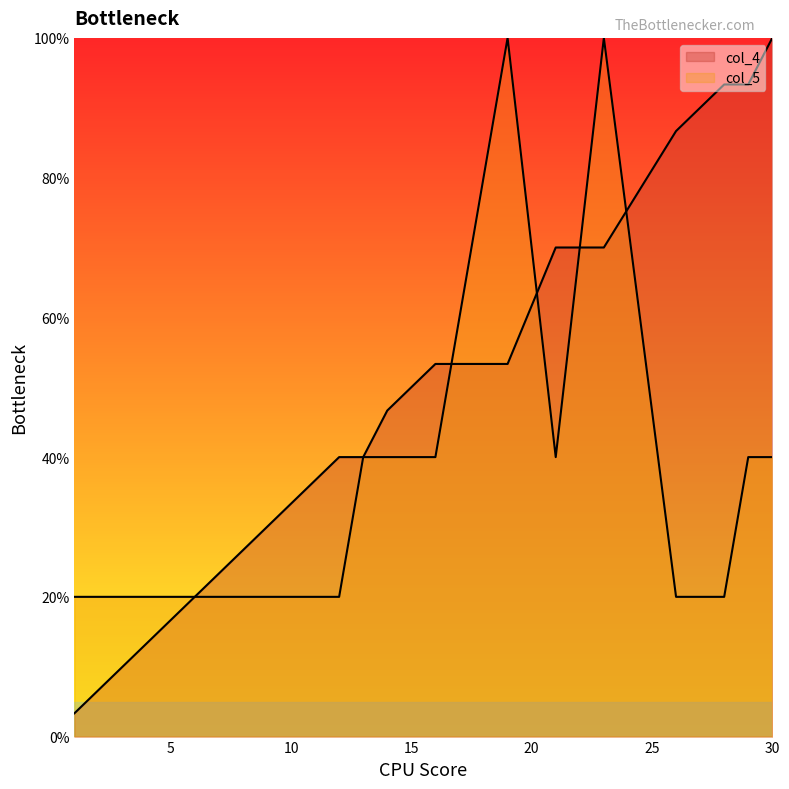

Count the number of data series in this chart.

2